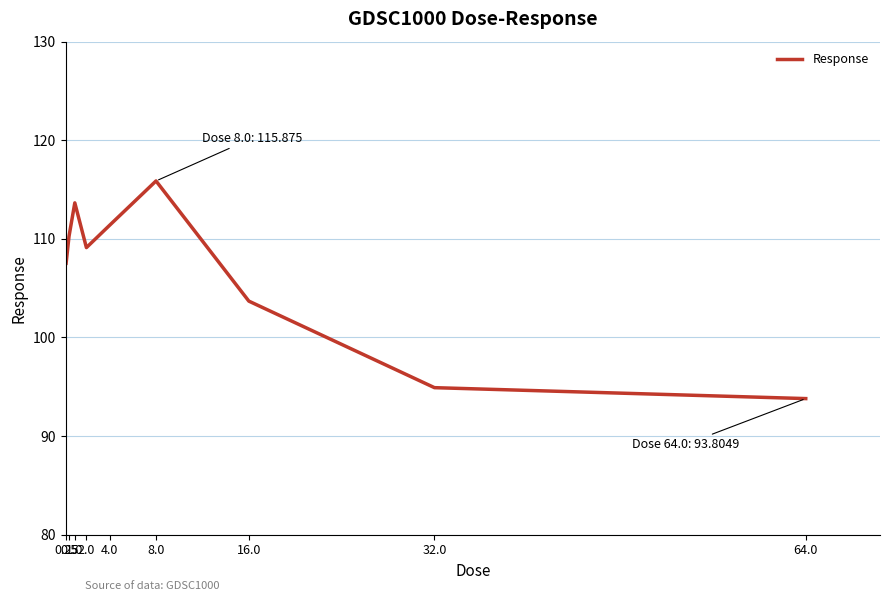

How many categories are shown in the chart?

9